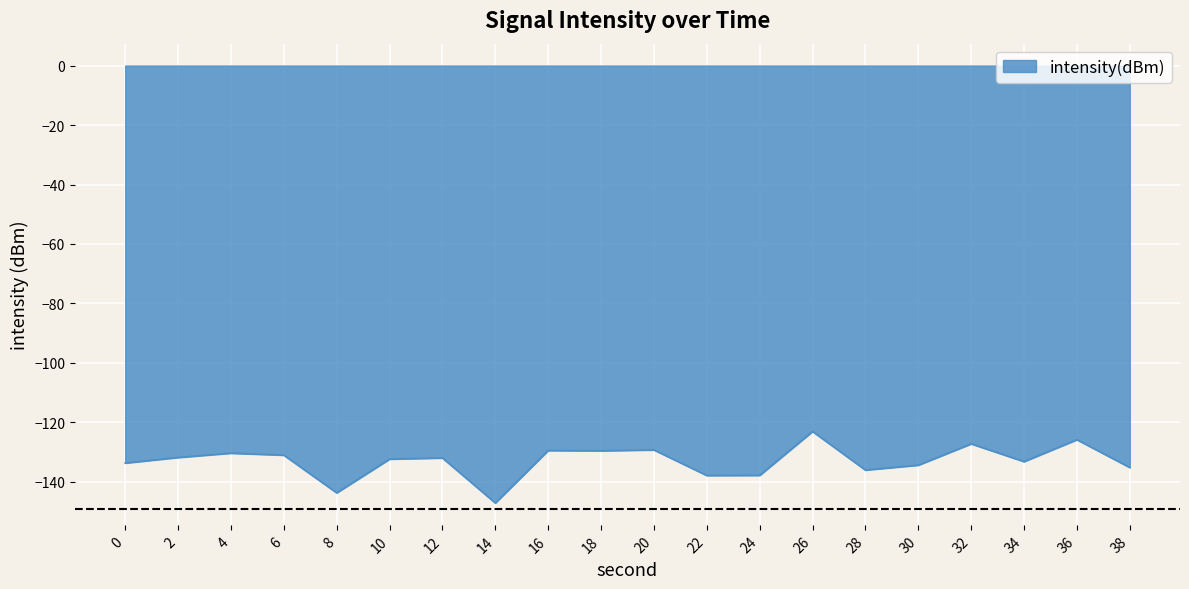

What is the greatest value displayed?

-123.0